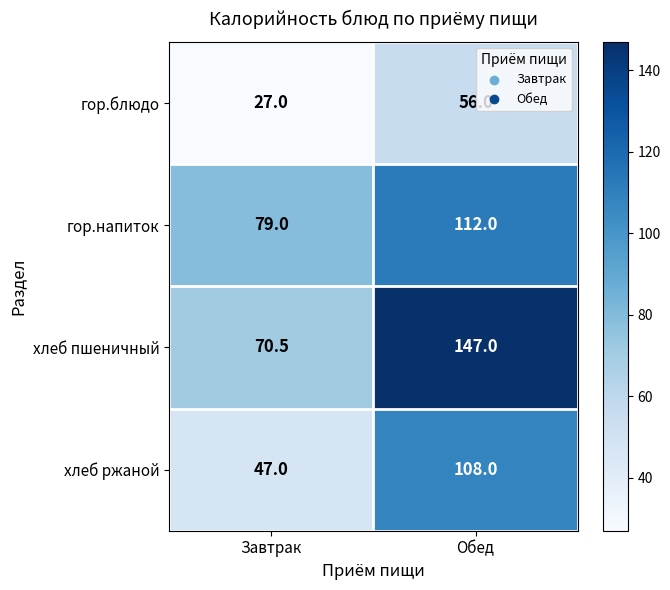

Which label corresponds to the smallest value in the chart?

Завтрак